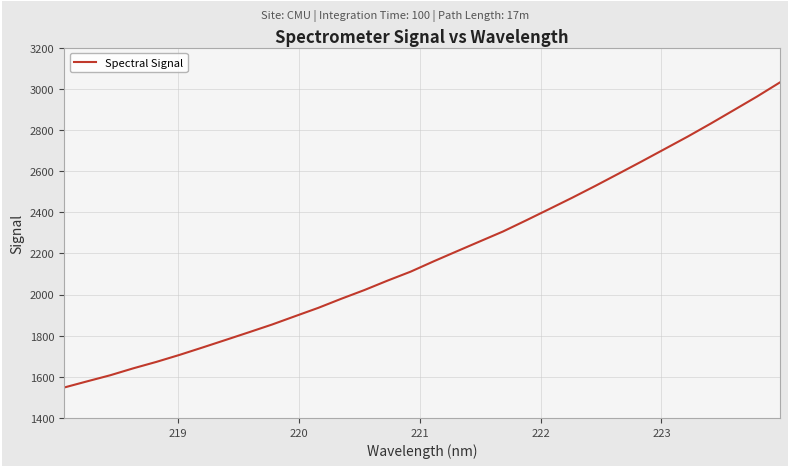

What is the maximum value shown in the chart?

3030.9